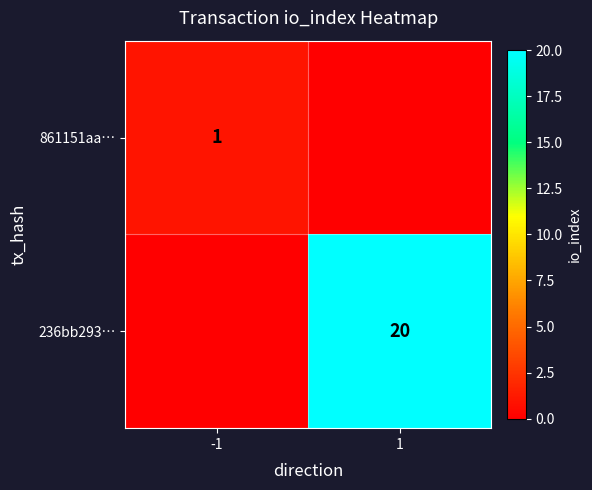

The 236bb293… series shows 20 at 1. True or false?

True